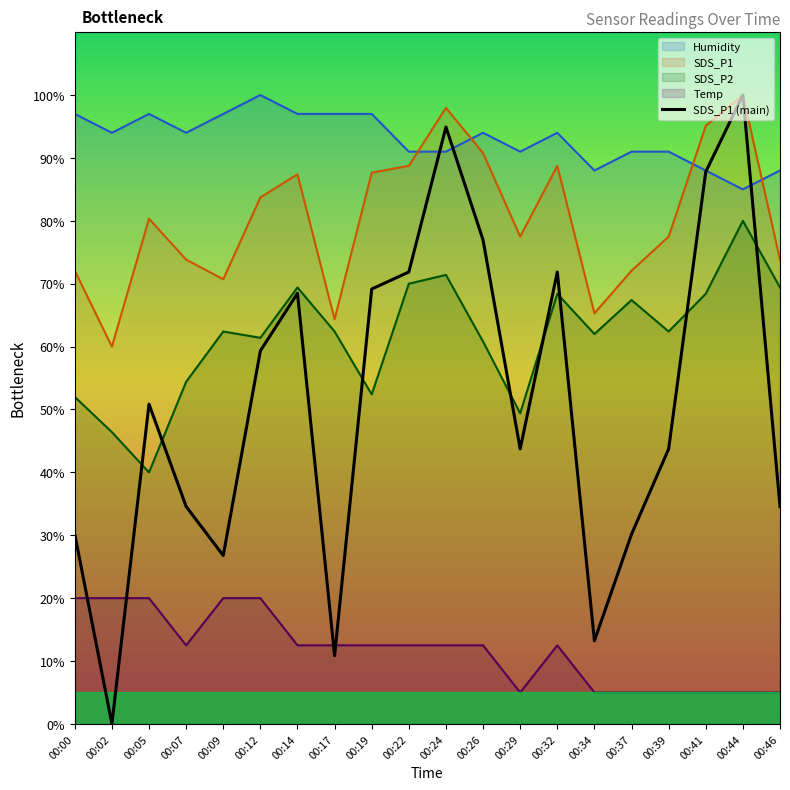

How many lines are shown in the chart?

5